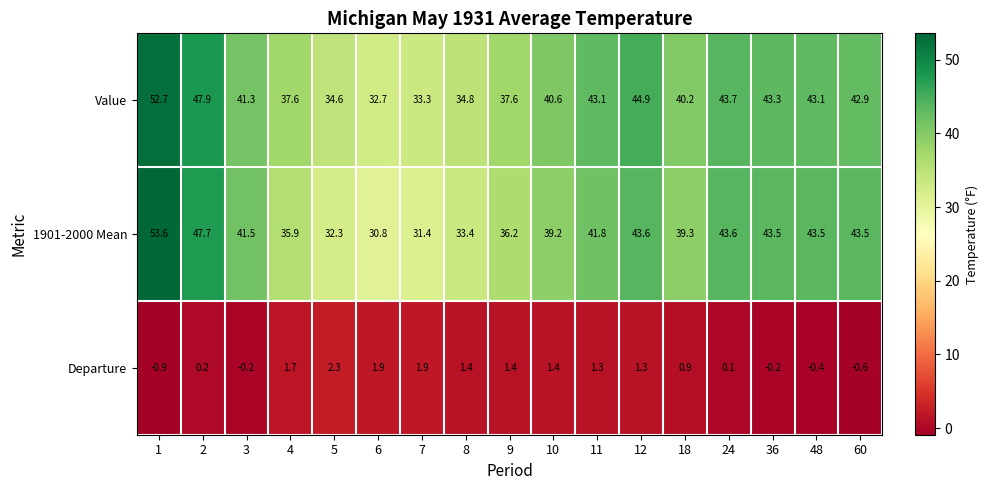

Which series has the largest range (max minus min)?

1901-2000 Mean